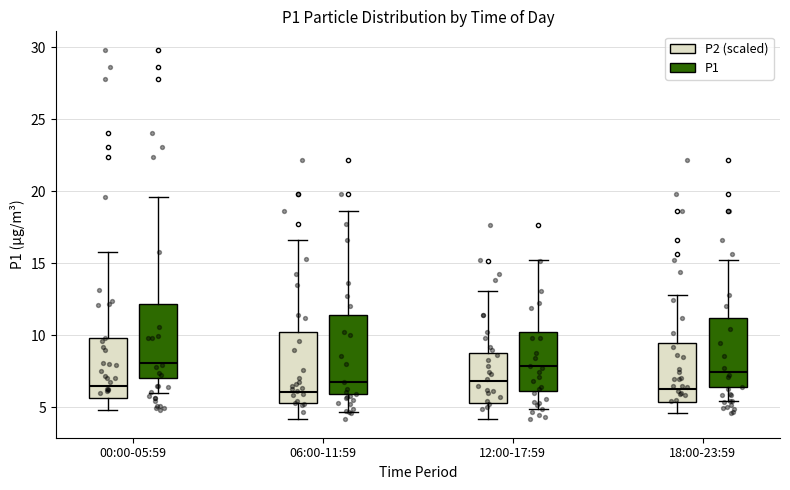

Reading left to right, transcribe this box plot: for each box, give where its median line is, the range the box spans, and where its two whiskers end, as read against the y-axis. The values are not printed on the chart, so give them approximately, as read against the axis.

00:00-05:59 (P2 (scaled)): median 6.5, box 5.5 to 10.0, whiskers 5.0 to 16.0
00:00-05:59 (P1): median 8.0, box 7.0 to 12.0, whiskers 6.0 to 19.5
06:00-11:59 (P2 (scaled)): median 6.0, box 5.5 to 10.0, whiskers 4.0 to 16.5
06:00-11:59 (P1): median 7.0, box 6.0 to 11.5, whiskers 4.5 to 18.5
12:00-17:59 (P2 (scaled)): median 7.0, box 5.5 to 9.0, whiskers 4.0 to 13.0
12:00-17:59 (P1): median 8.0, box 6.0 to 10.0, whiskers 5.0 to 15.0
18:00-23:59 (P2 (scaled)): median 6.0, box 5.5 to 9.5, whiskers 4.5 to 13.0
18:00-23:59 (P1): median 7.5, box 6.5 to 11.0, whiskers 5.5 to 15.0